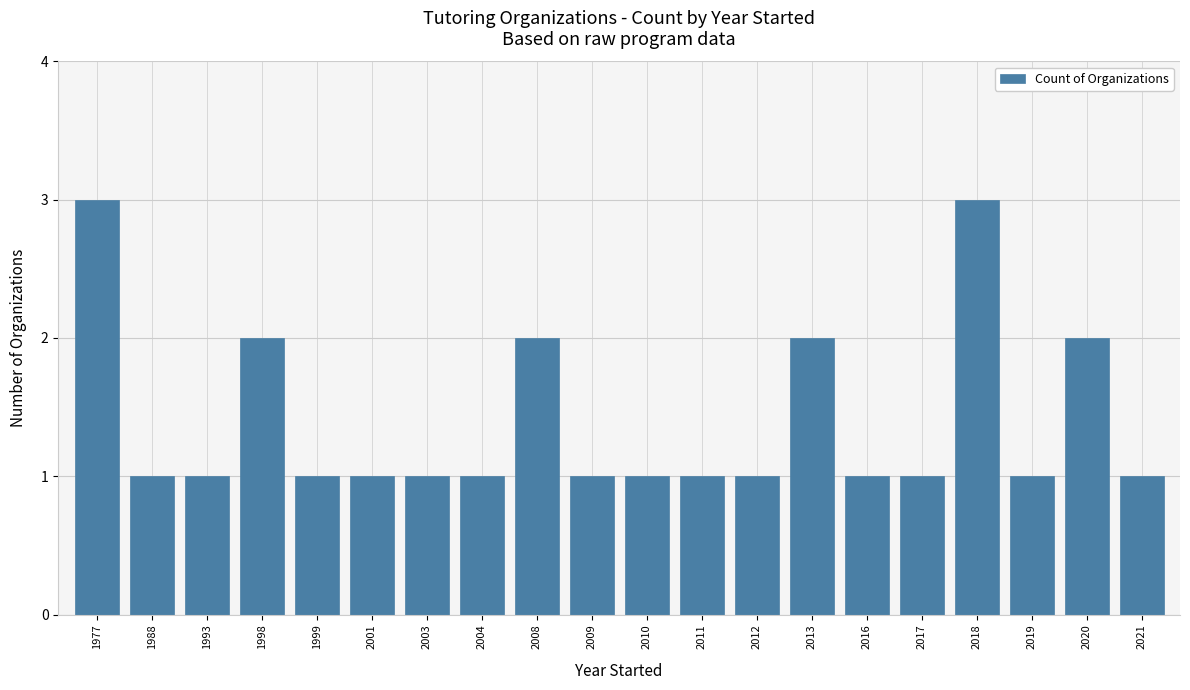

What is the value of the 10th bar from the left?

1